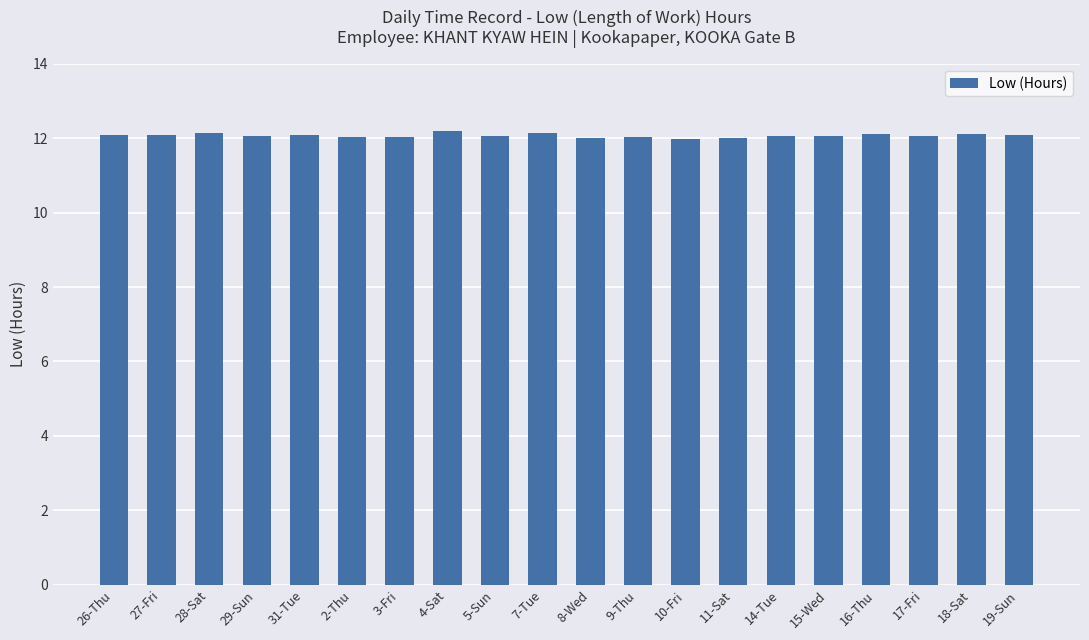

What is the maximum value shown in the chart?

12.2